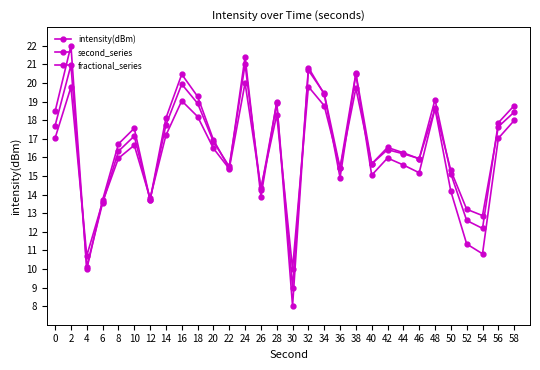

What is the maximum value shown in the chart?

22.0